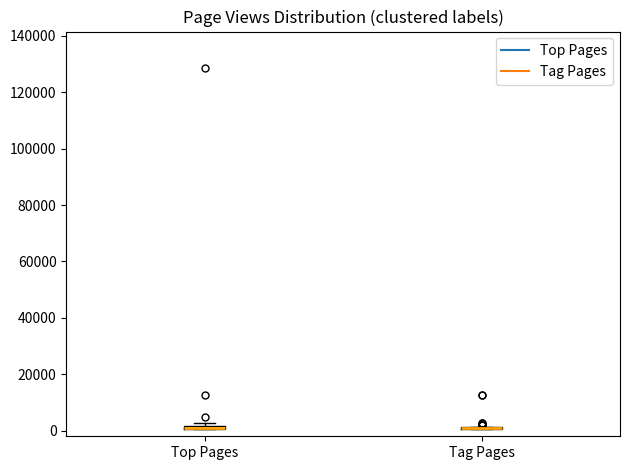

Where is the lower edge of the box for Top Pages on the y-axis? The values are not printed on the chart, so give them approximately, as read against the axis.

0